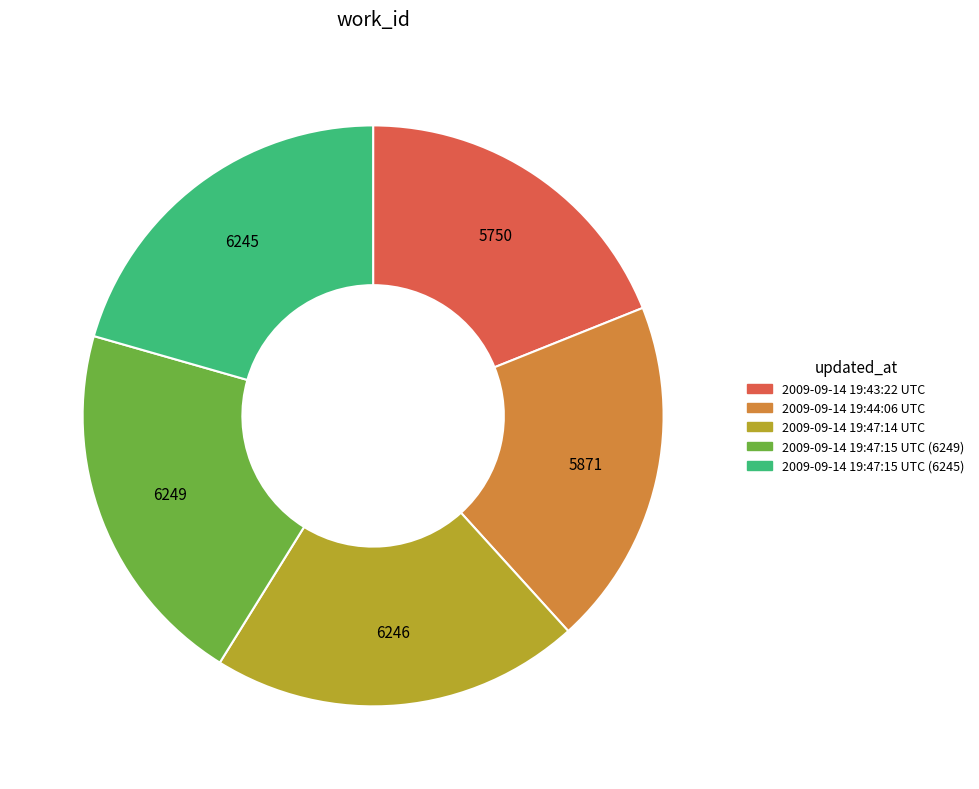

Is there a majority slice in this chart?

No